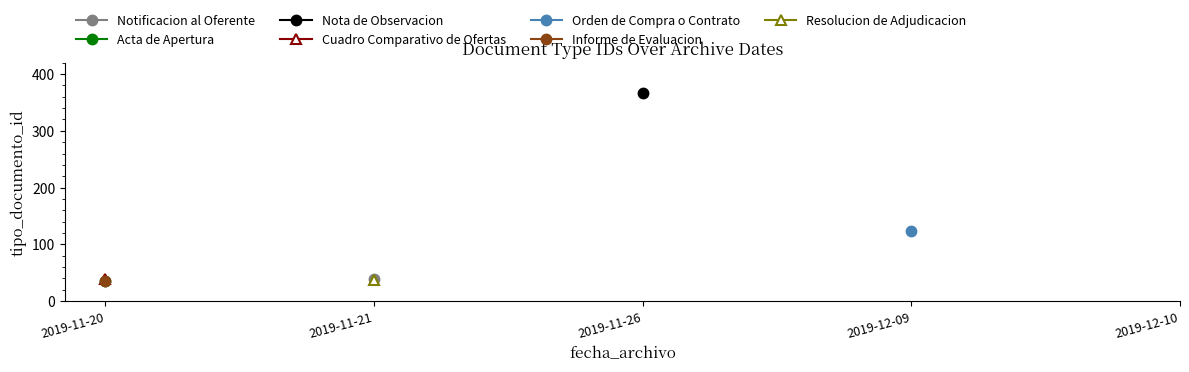

What is the approximate value at 2019-11-21, to the nearest 50?

50